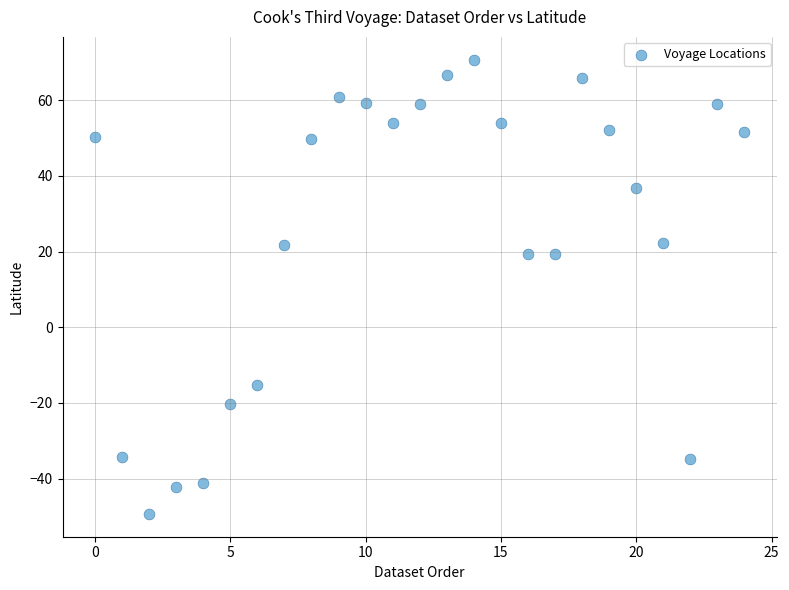

What is the range of Y values (max minus min)?

120.1